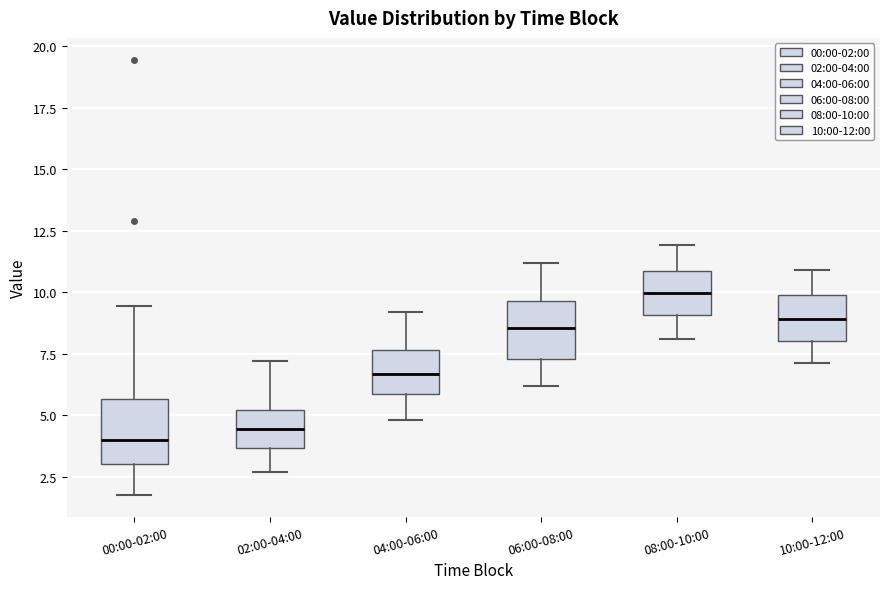

Which box's median line is the highest?

08:00-10:00